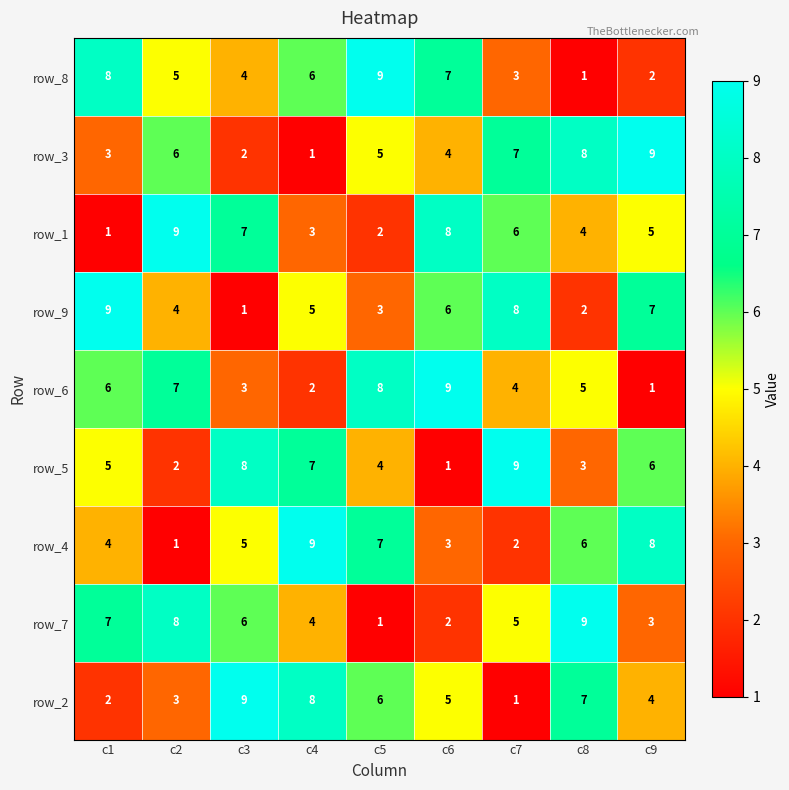

What is the spread (max minus min) of values at c3?

8